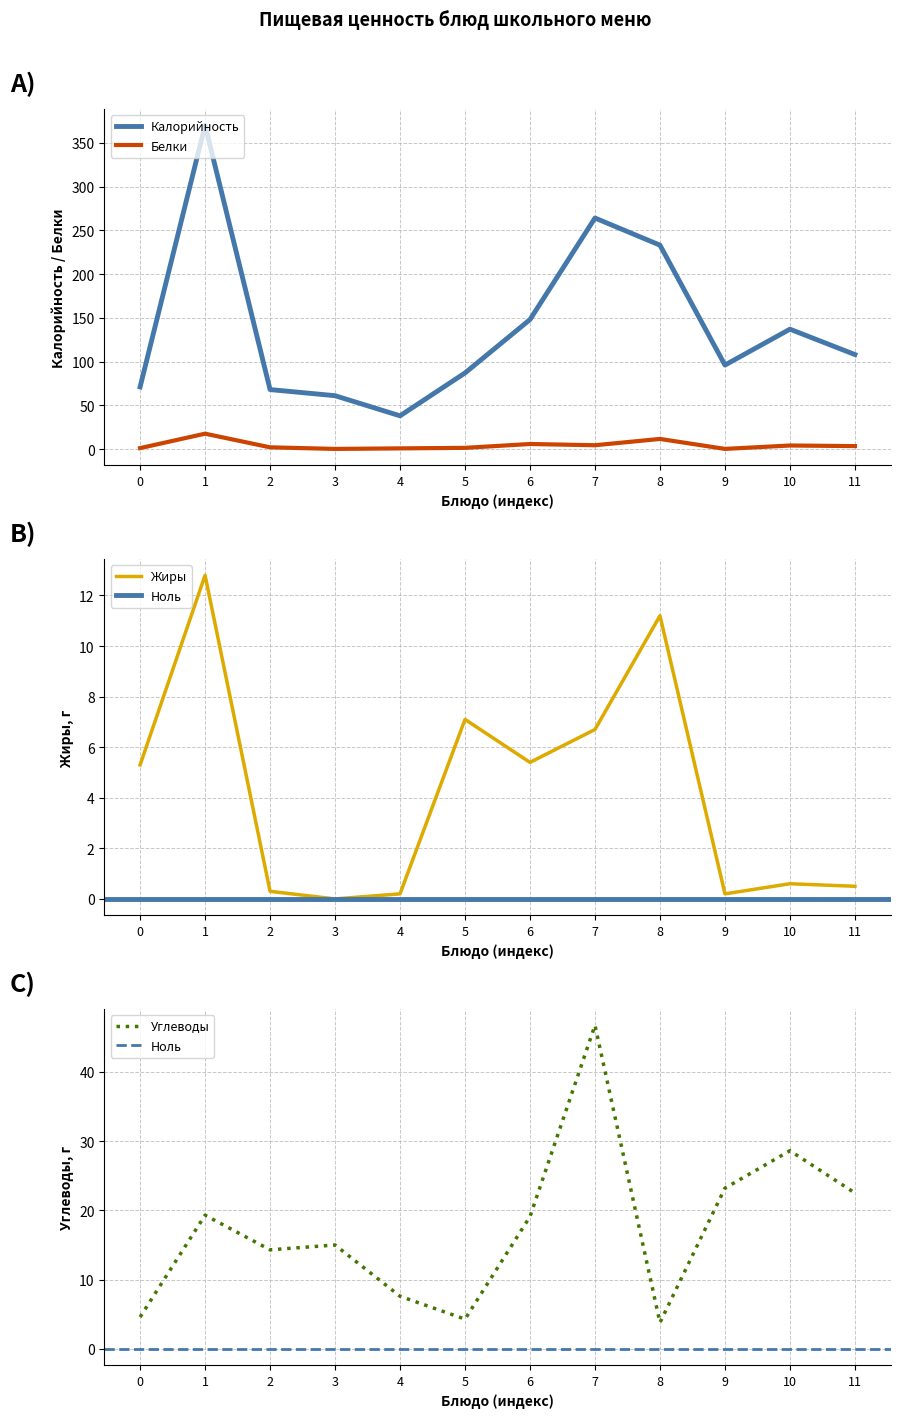

Does the chart display data point markers on the line(s)?

No